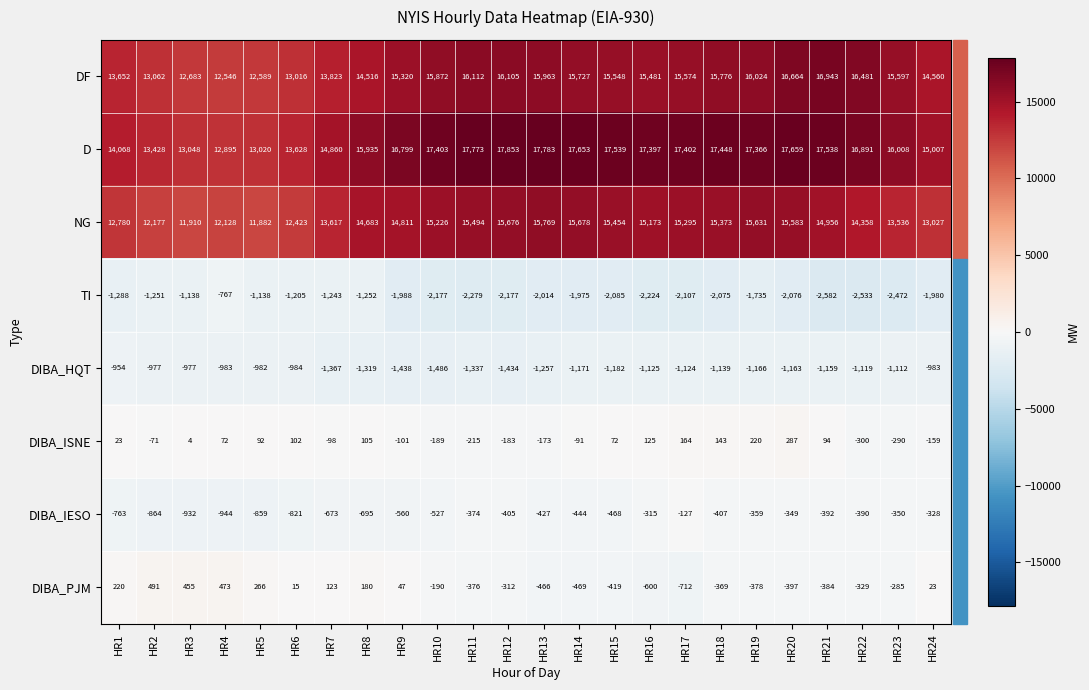

What is the difference between the highest and lowest values at HR13?

19797